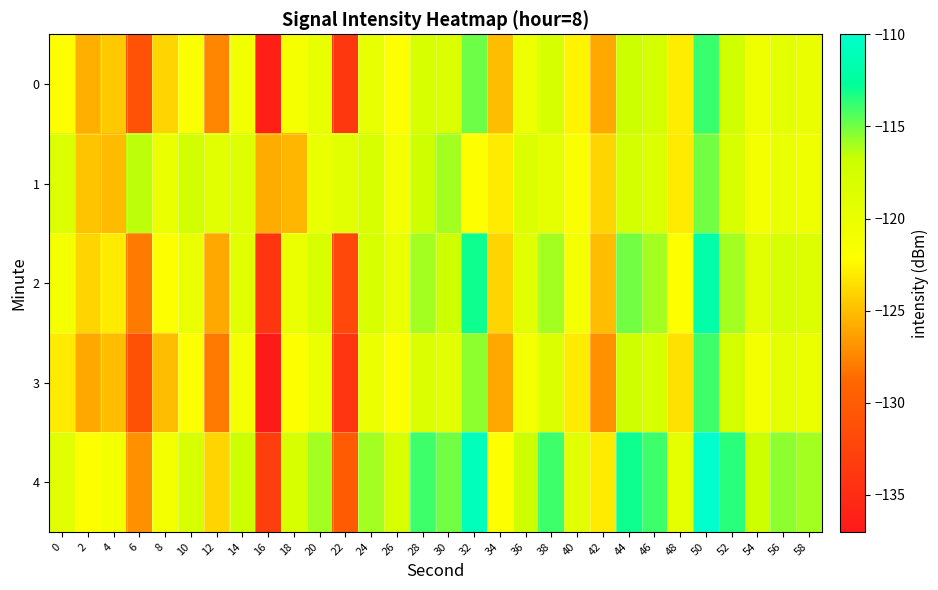

Reading right to left, what are all the values shown in this chart?

0: 58=-119.9	56=-119.2	54=-120.6	52=-117.1	50=-113.8	48=-122.9	46=-117.6	44=-116.8	42=-126.0	40=-122.6	38=-117.9	36=-120.4	34=-125.0	32=-114.9	30=-118.5	28=-118.0	26=-121.9	24=-119.6	22=-133.8	20=-119.6	18=-121.2	16=-136.3	14=-120.8	12=-127.5	10=-121.8	8=-124.0	6=-131.0	4=-124.5	2=-125.6	0=-122.2
1: 58=-120.5	56=-120.0	54=-121.0	52=-118.0	50=-115.0	48=-123.0	46=-118.5	44=-117.5	42=-124.0	40=-121.5	38=-119.5	36=-118.5	34=-123.0	32=-122.0	30=-116.0	28=-117.0	26=-121.0	24=-118.0	22=-119.0	20=-120.0	18=-125.4	16=-125.8	14=-118.6	12=-119.1	10=-117.3	8=-120.0	6=-116.5	4=-125.1	2=-124.7	0=-118.5
2: 58=-118.5	56=-118.0	54=-119.0	52=-116.0	50=-112.0	48=-122.0	46=-116.0	44=-115.0	42=-125.0	40=-121.0	38=-116.0	36=-119.0	34=-124.0	32=-113.0	30=-117.0	28=-116.0	26=-120.0	24=-118.0	22=-132.0	20=-118.0	18=-120.0	16=-134.0	14=-119.0	12=-126.0	10=-120.0	8=-122.0	6=-128.0	4=-123.0	2=-124.0	0=-121.0
3: 58=-120.0	56=-119.5	54=-121.0	52=-117.5	50=-114.0	48=-123.5	46=-118.0	44=-117.0	42=-127.0	40=-123.0	38=-118.5	36=-121.0	34=-126.0	32=-115.5	30=-119.0	28=-118.5	26=-122.0	24=-120.0	22=-134.0	20=-120.0	18=-122.0	16=-137.0	14=-121.0	12=-128.0	10=-122.0	8=-125.0	6=-131.0	4=-125.0	2=-126.0	0=-123.0
4: 58=-116.0	56=-115.5	54=-117.0	52=-113.5	50=-110.0	48=-119.5	46=-114.0	44=-113.0	42=-123.0	40=-119.0	38=-114.0	36=-117.0	34=-122.0	32=-111.0	30=-115.0	28=-114.0	26=-118.0	24=-116.0	22=-130.0	20=-116.0	18=-118.0	16=-133.0	14=-117.0	12=-124.0	10=-118.0	8=-121.0	6=-127.0	4=-121.0	2=-122.0	0=-119.0